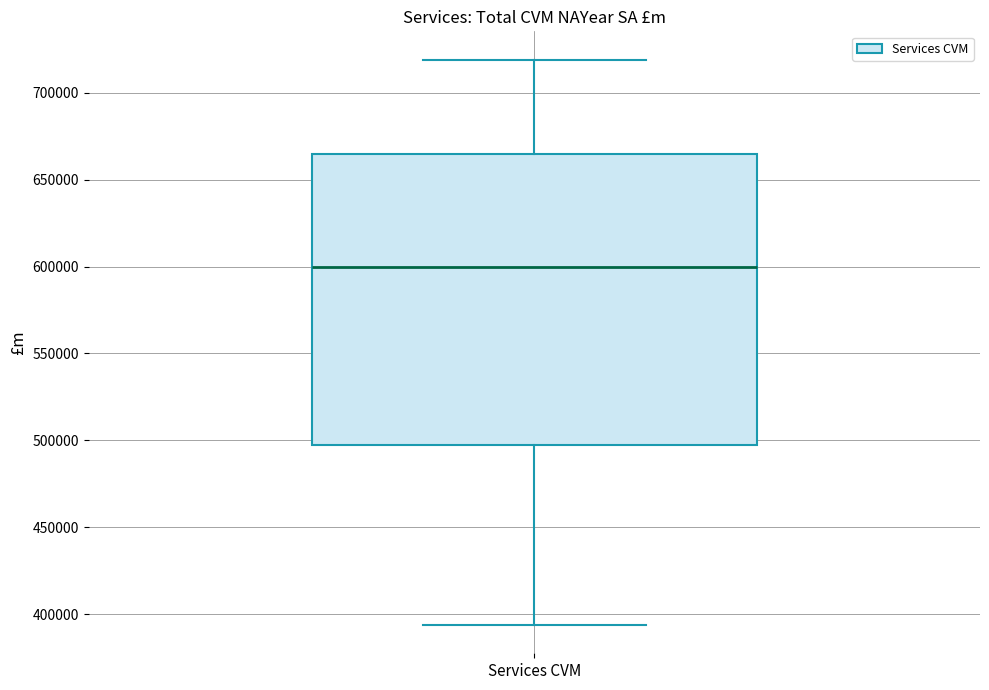

Transcribe this box plot: give where the median line is, the range the box spans, and where the two whiskers end, as read against the y-axis. The values are not printed on the chart, so give them approximately, as read against the axis.

median 600000, box 495000 to 665000, whiskers 395000 to 720000